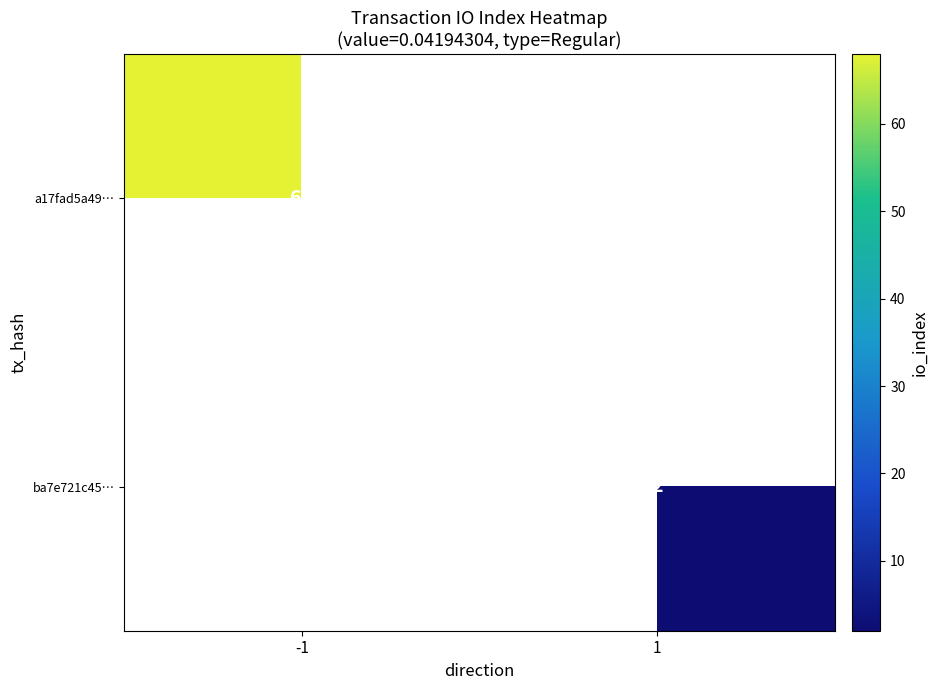

Is it true that ba7e721c45… equals 2 at 1?

True